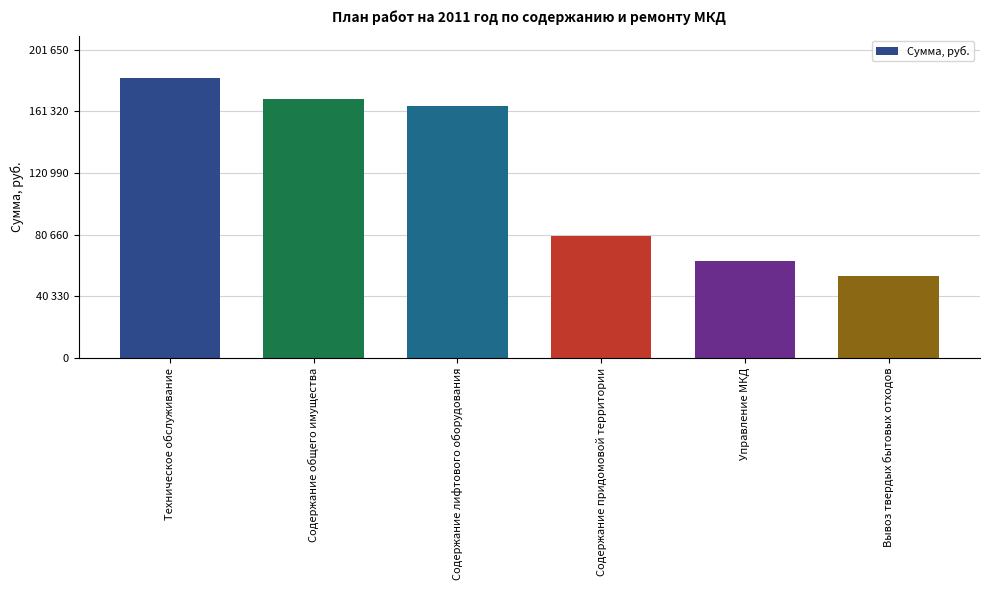

List the labels in order of value, smallest first.

Вывоз твердых бытовых отходов, Управление МКД, Содержание придомовой территории, Содержание лифтового оборудования, Содержание общего имущества, Техническое обслуживание